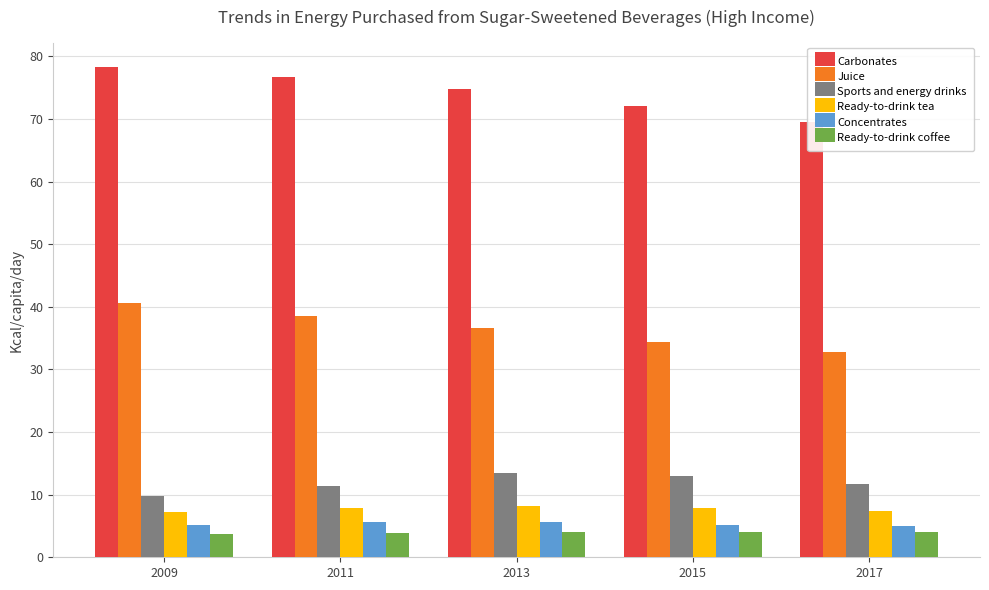

Are the bars horizontal?

No